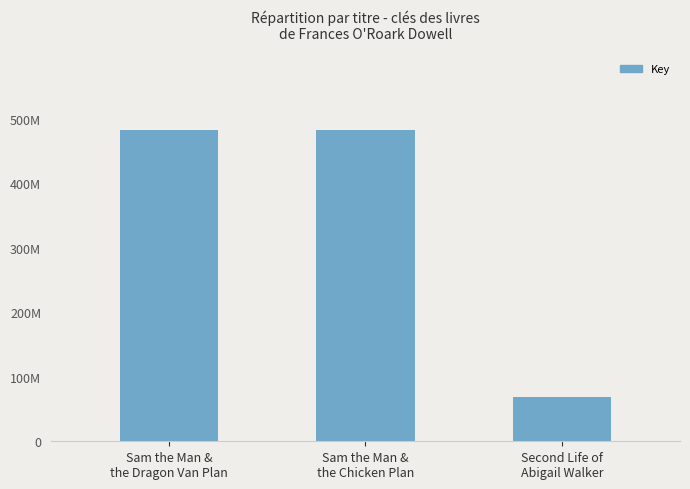

List the labels in order of value, smallest first.

Second Life of
Abigail Walker, Sam the Man &
the Chicken Plan, Sam the Man &
the Dragon Van Plan